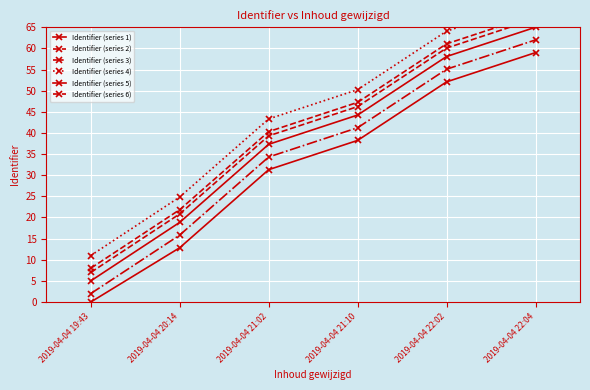

What is the sum of all Identifier (series 1) values?

228.5